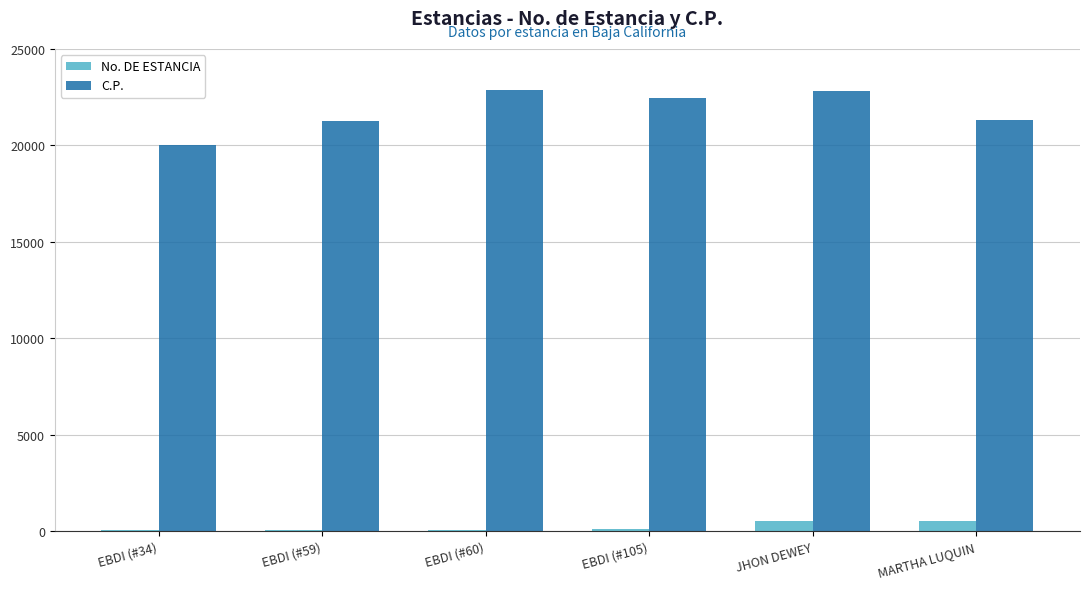

Count the number of data series in this chart.

2